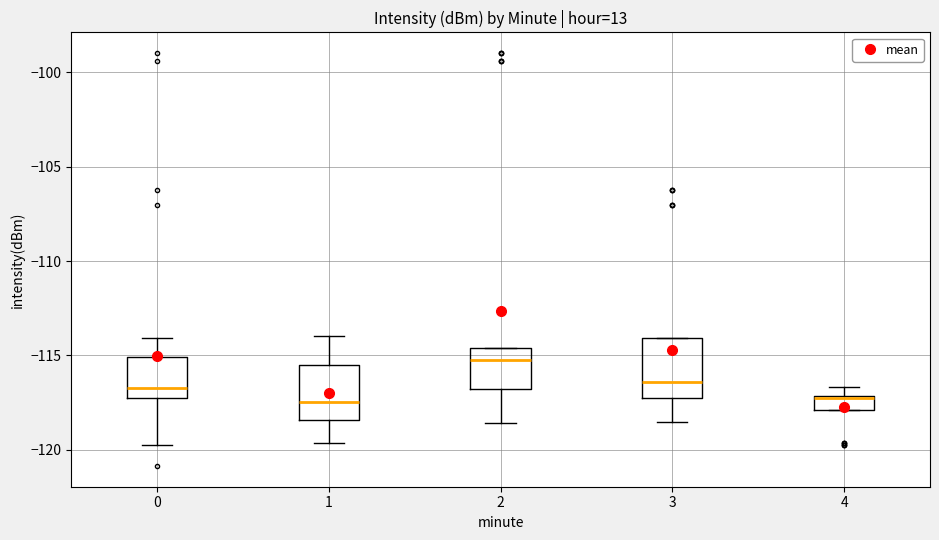

Reading left to right, transcribe this box plot: for each box, give where its median line is, the range the box spans, and where its two whiskers end, as read against the y-axis. The values are not printed on the chart, so give them approximately, as read against the axis.

0: median -116.5, box -117.5 to -115.0, whiskers -120.0 to -114.0
1: median -117.5, box -118.5 to -115.5, whiskers -119.5 to -114.0
2: median -115.0, box -117.0 to -114.5, whiskers -118.5 to -114.5
3: median -116.5, box -117.5 to -114.0, whiskers -118.5 to -114.0
4: median -117.5, box -118.0 to -117.0, whiskers -118.0 to -116.5